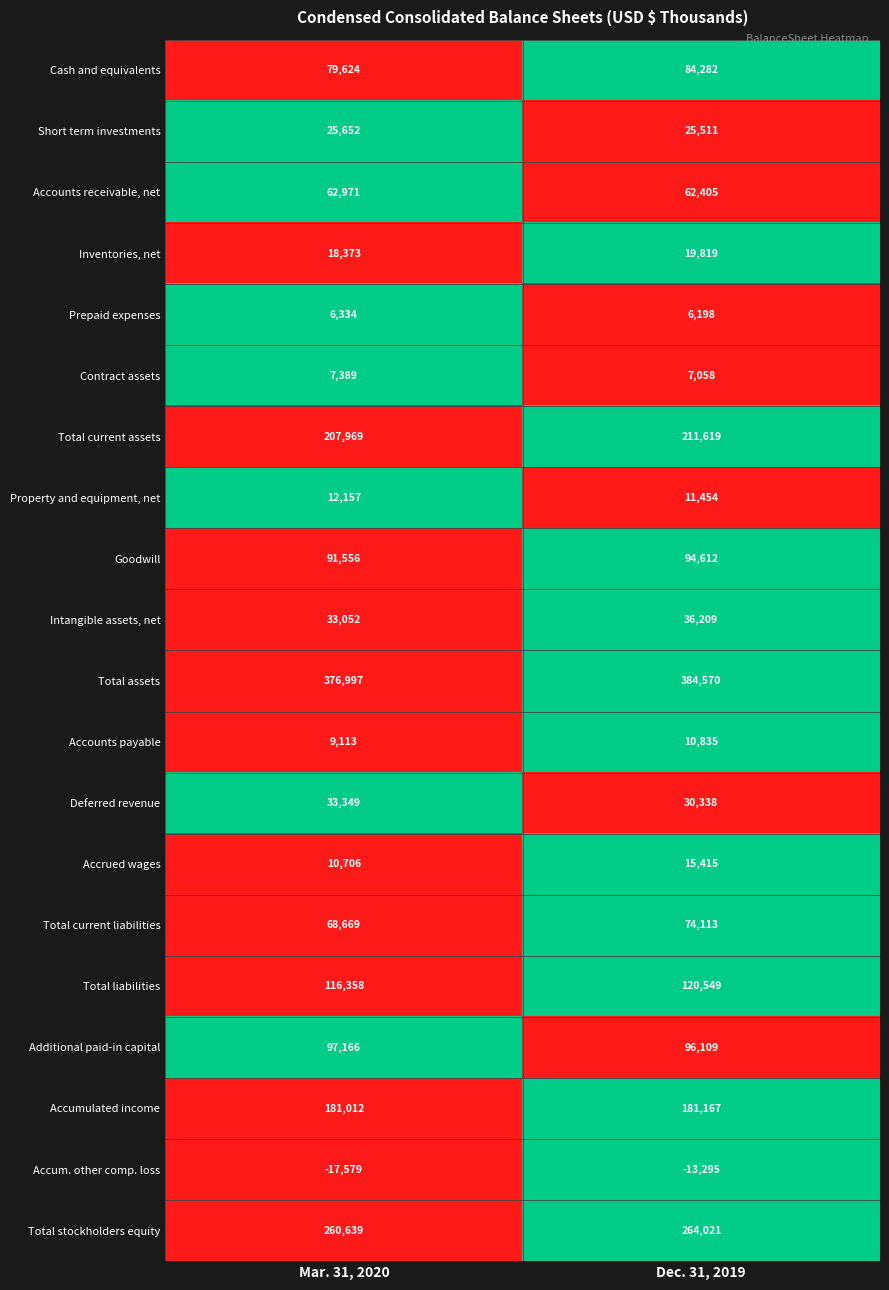

At which label is Additional paid-in capital closest to 96637?

Dec. 31, 2019